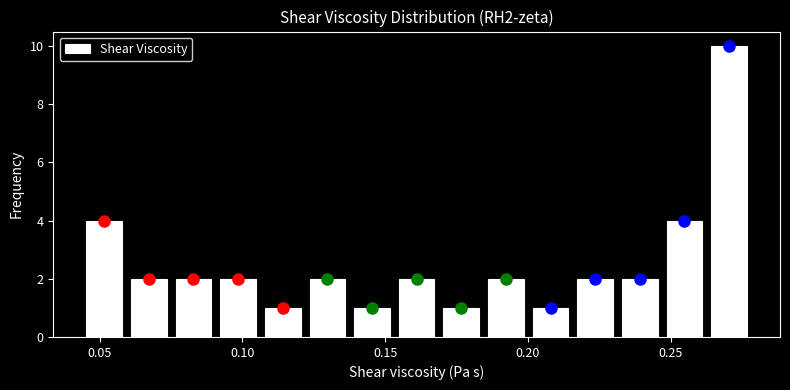

Read against the x-axis, roughly where is the centre of the tallest bar?

0.270